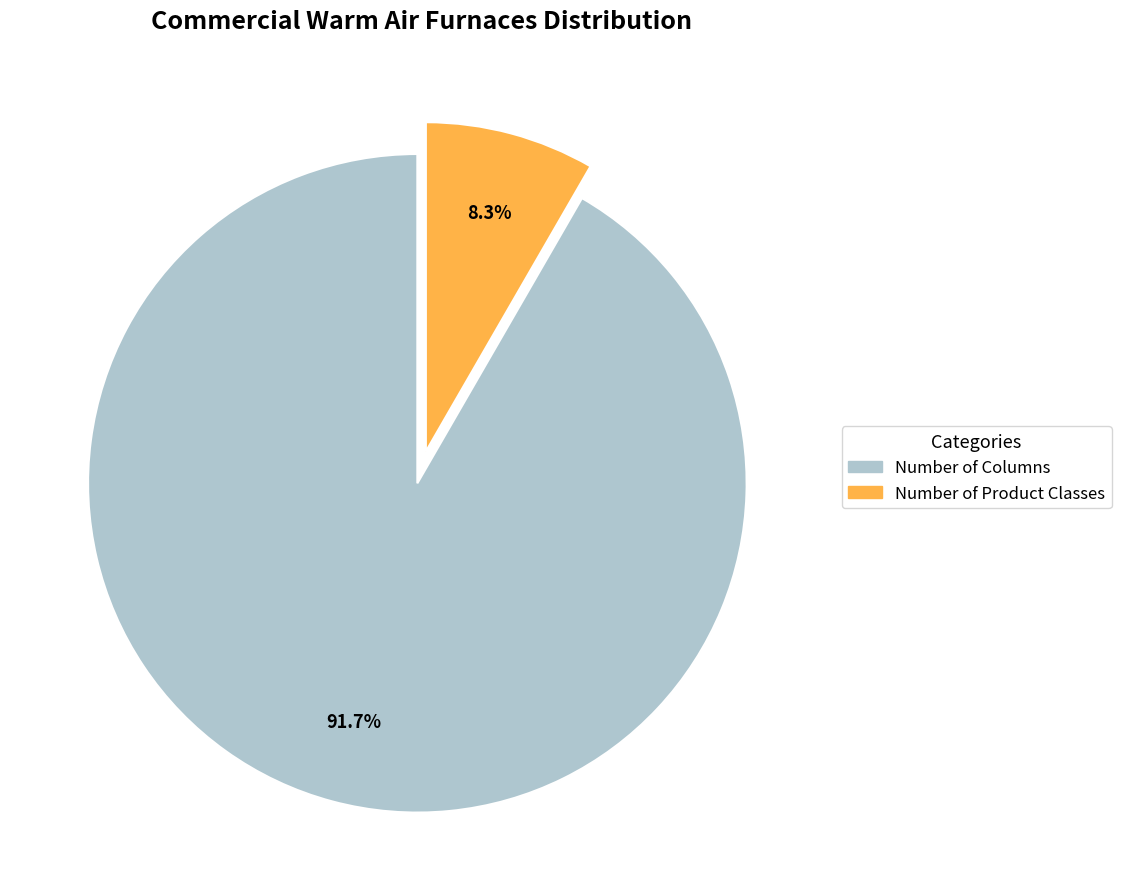

Is it true that Number of Columns is 78% of the pie?

False